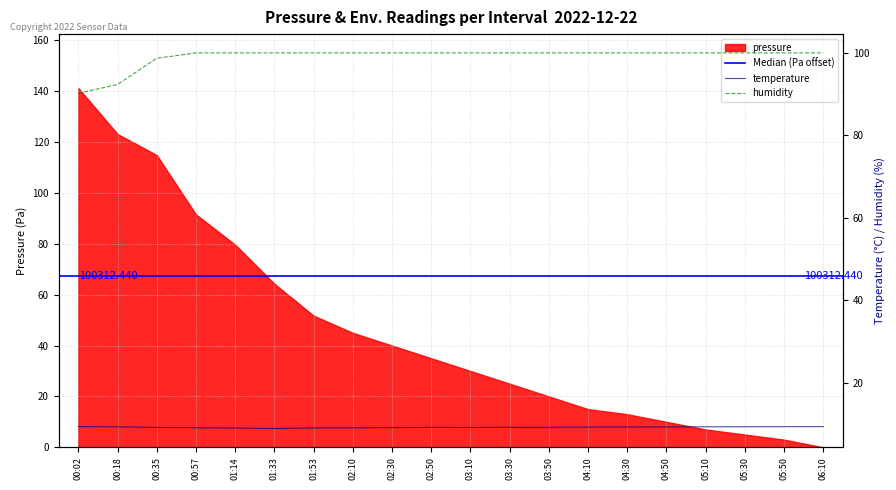

Where is humidity nearest to the value 95?

00:18